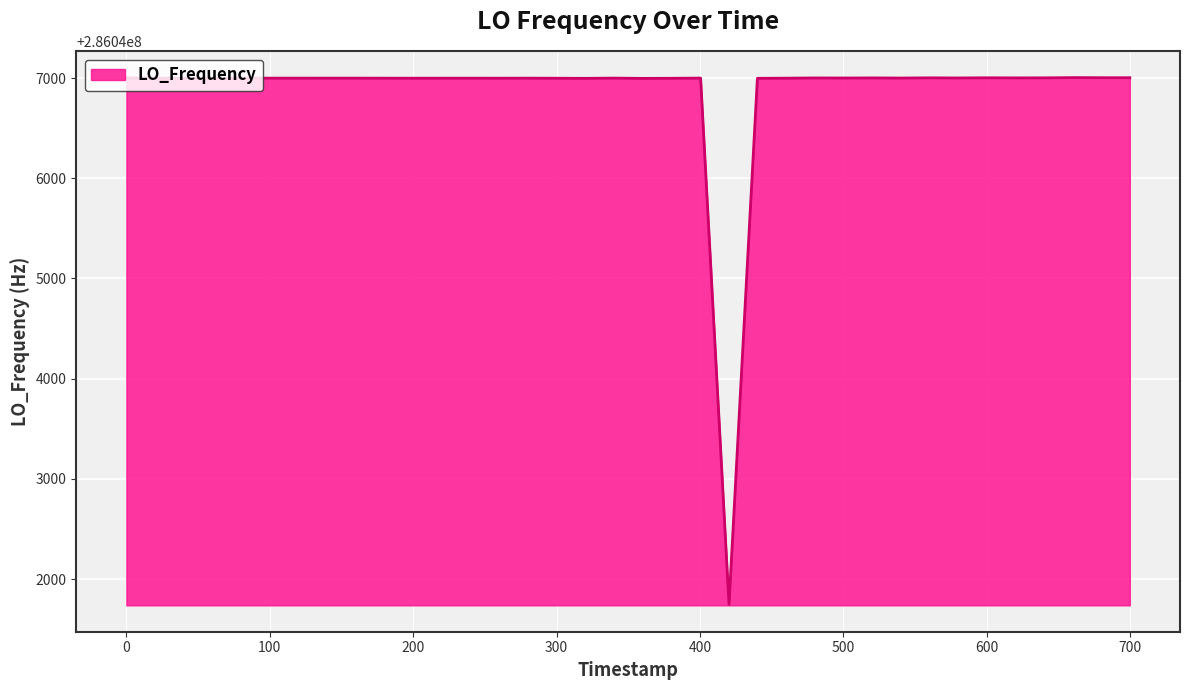

What is the difference between the maximum and minimum values?

5255.8